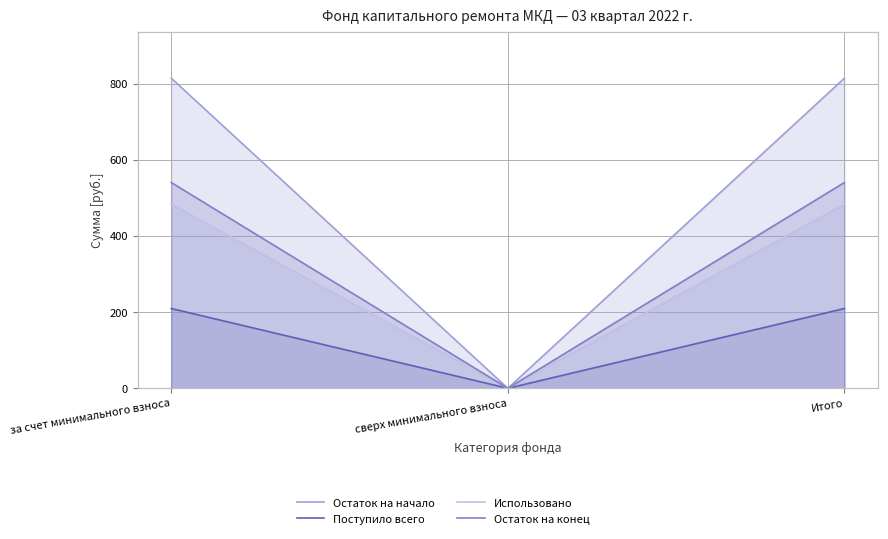

What is the label of the 1st point from the left?

за счет минимального взноса